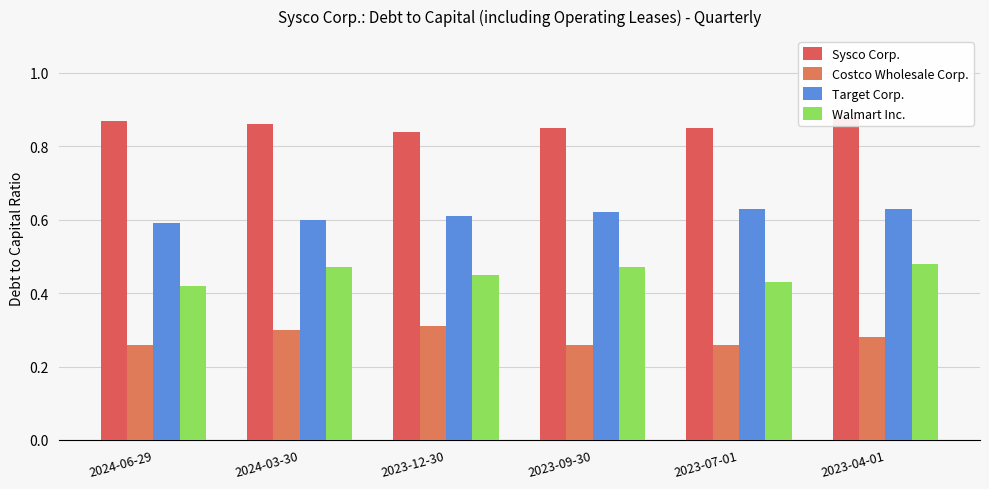

List the series in order of their peak value, highest first.

Sysco Corp., Target Corp., Walmart Inc., Costco Wholesale Corp.